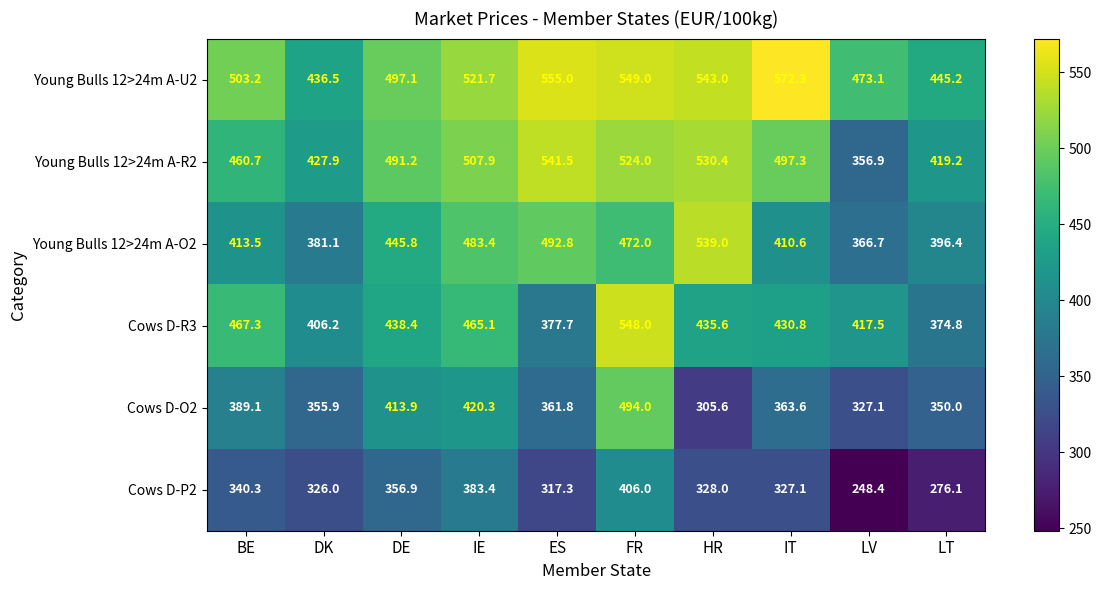

What is the difference between the highest and lowest values at IT?

245.2